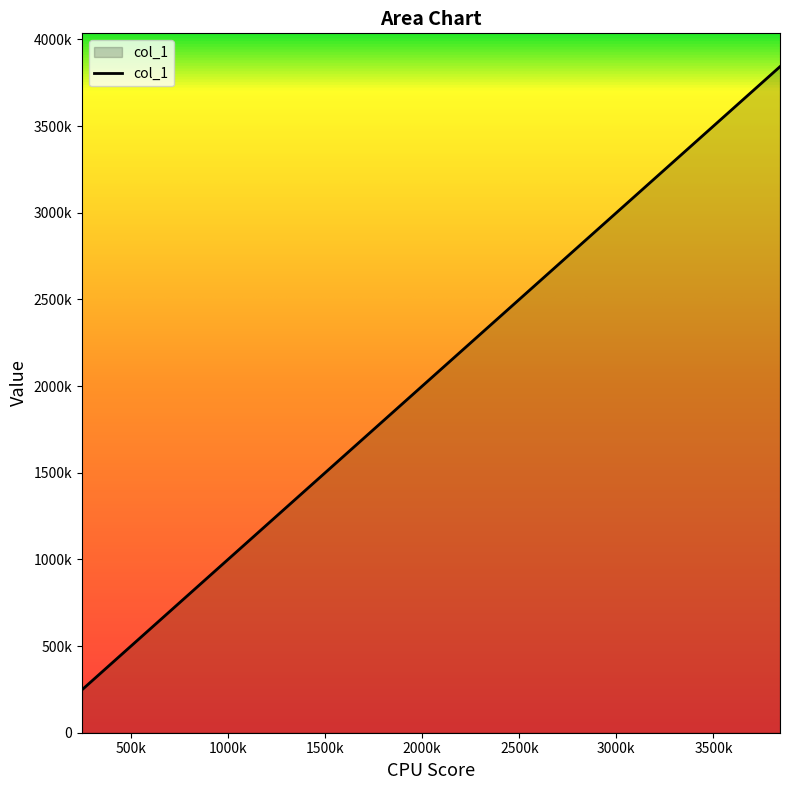

Is this an area chart (filled region under the line)?

Yes